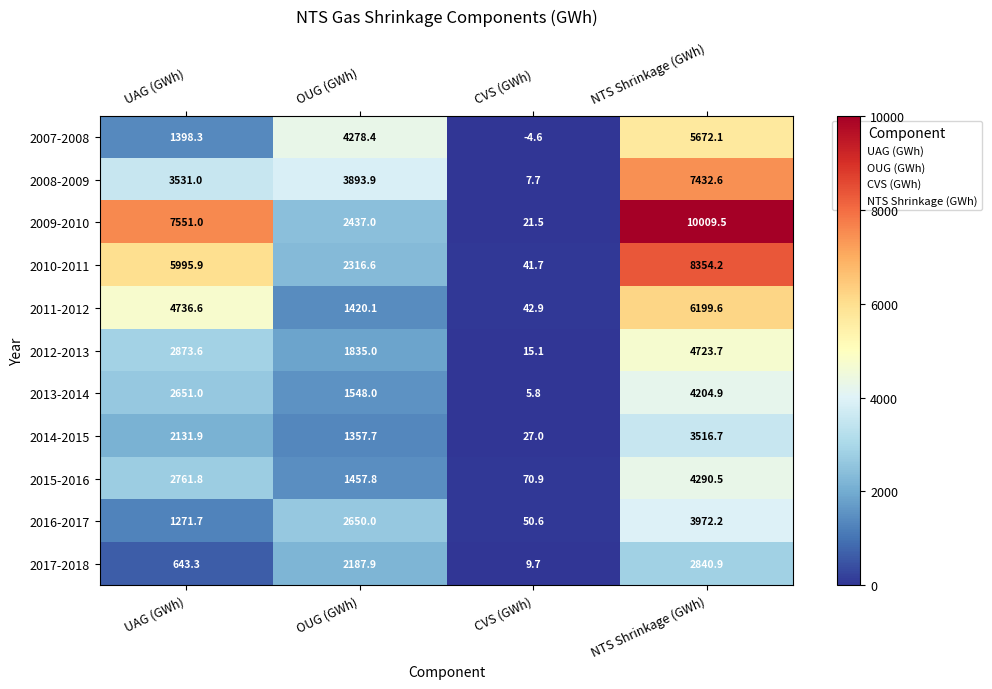

At which category does the chart reach its minimum across all series?

CVS (GWh)